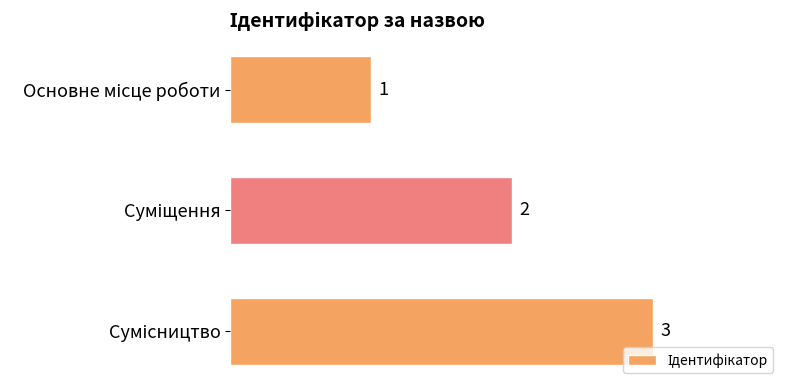

What is the greatest value displayed?

3